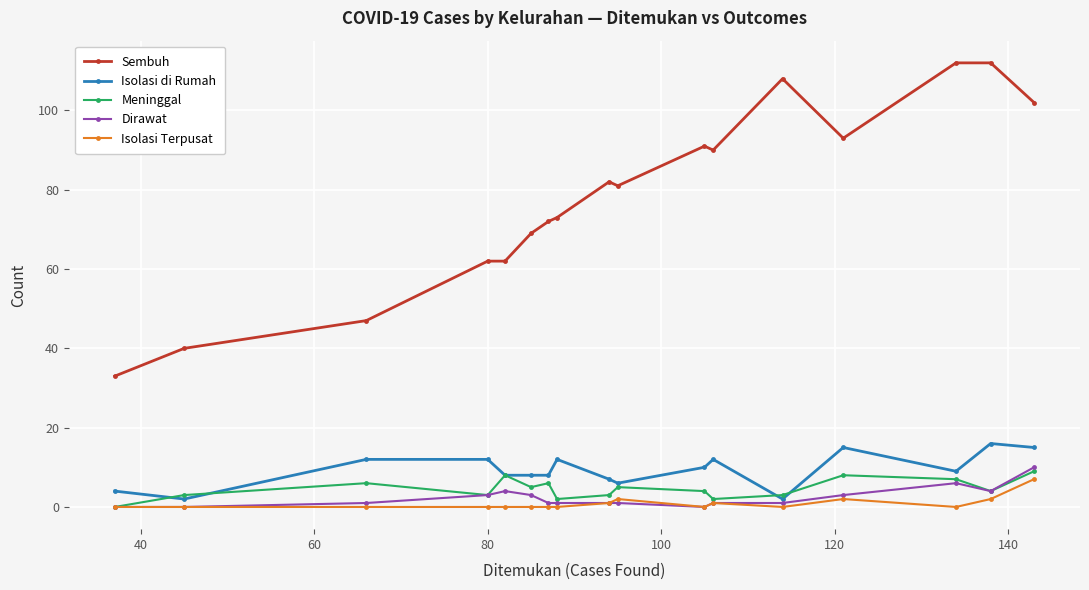

How many distinct data groups are displayed?

5